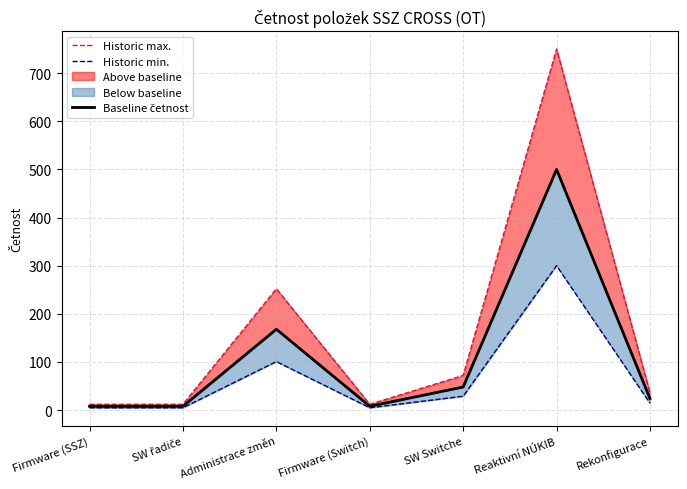

Reading left to right, what are all the values shown in this chart?

Historic max.: 12.0	12.0	252.0	12.0	72.0	750.0	36.0
Historic min.: 4.8	4.8	100.8	4.8	28.8	300.0	14.4
Baseline četnost: 8.0	8.0	168.0	8.0	48.0	500.0	24.0